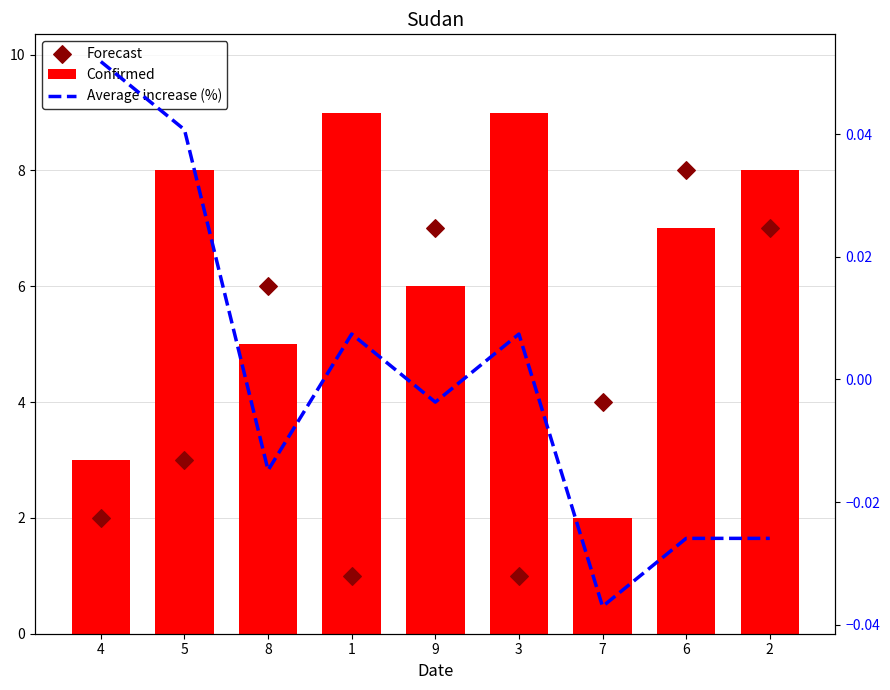

Which series contains the highest Y value?

Confirmed